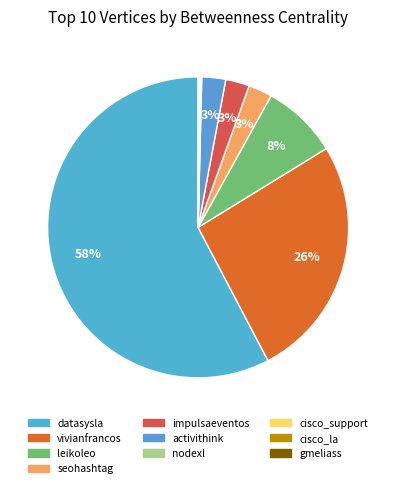

How many slices are in this pie chart?

10